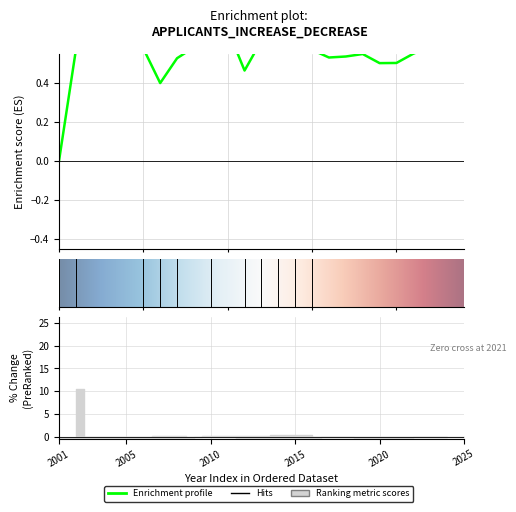

List the labels in order of value, smallest first.

2001, 2007, 2012, 2020, 2021, 2008, 2017, 2018, 2019, 2022, 2002, 2016, 2024, 2025, 2006, 2009, 2023, 2003, 2013, 2004, 2005, 2015, 2011, 2010, 2014